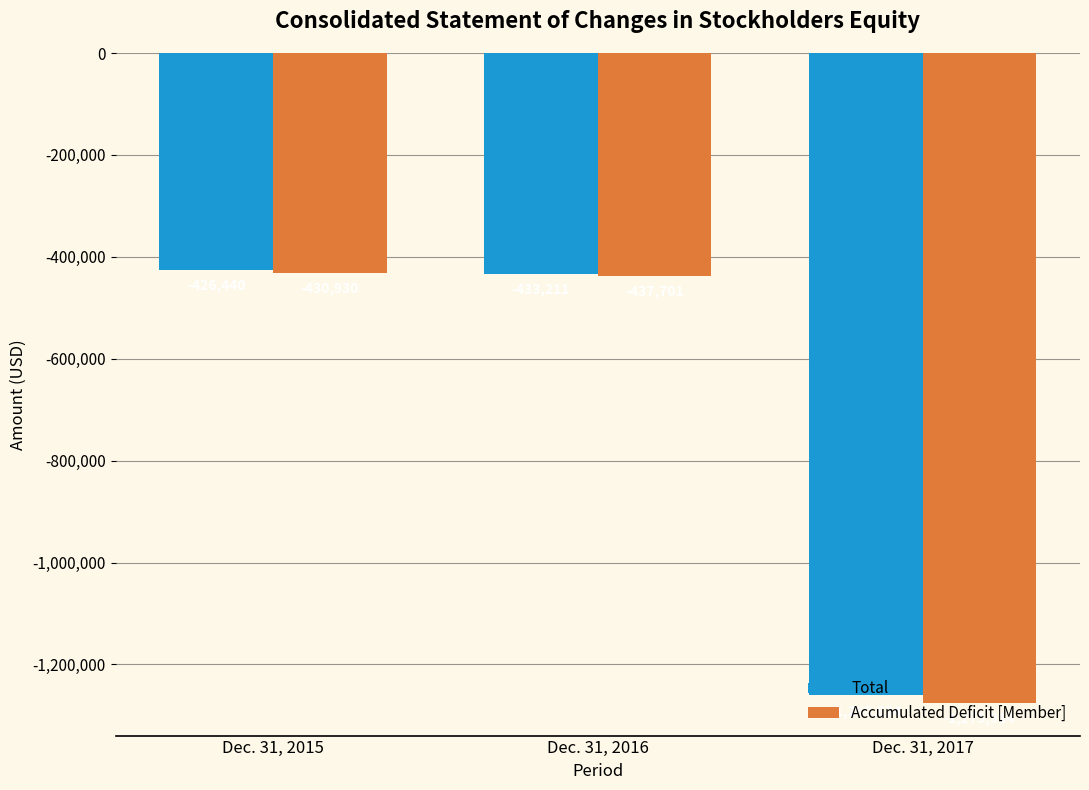

What is the spread (max minus min) of values at Dec. 31, 2017?

15090